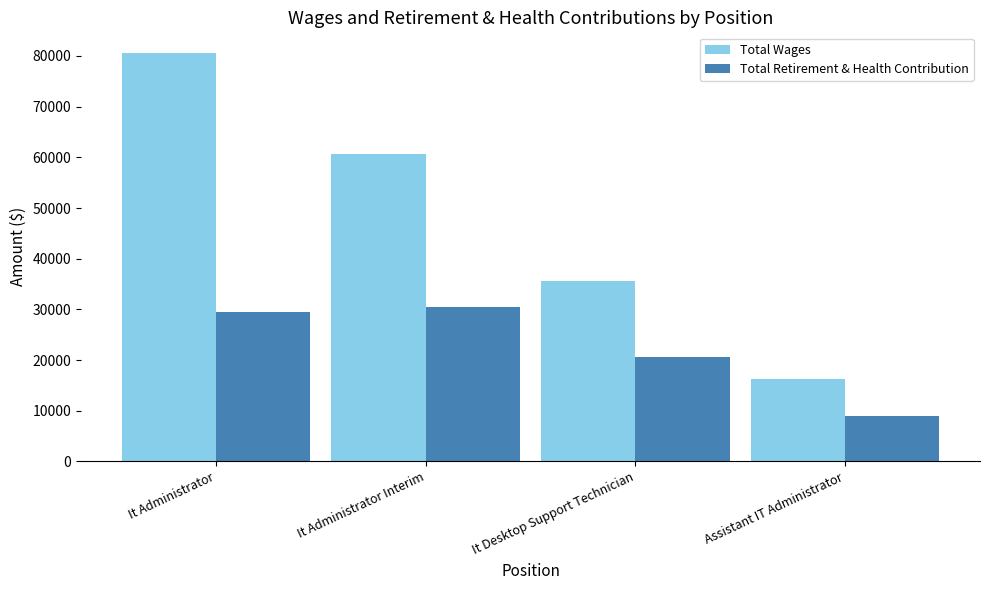

Is the value of Total Retirement & Health Contribution at It Administrator Interim greater than the value of Total Wages at It Administrator Interim?

No